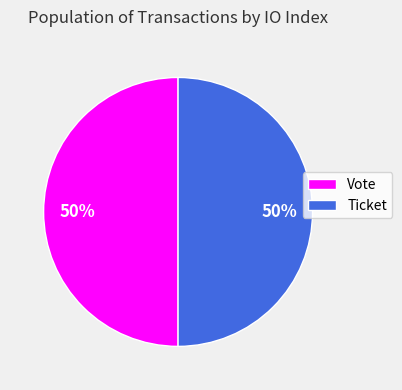

To the nearest percent, what percentage of the pie is Vote?

50%